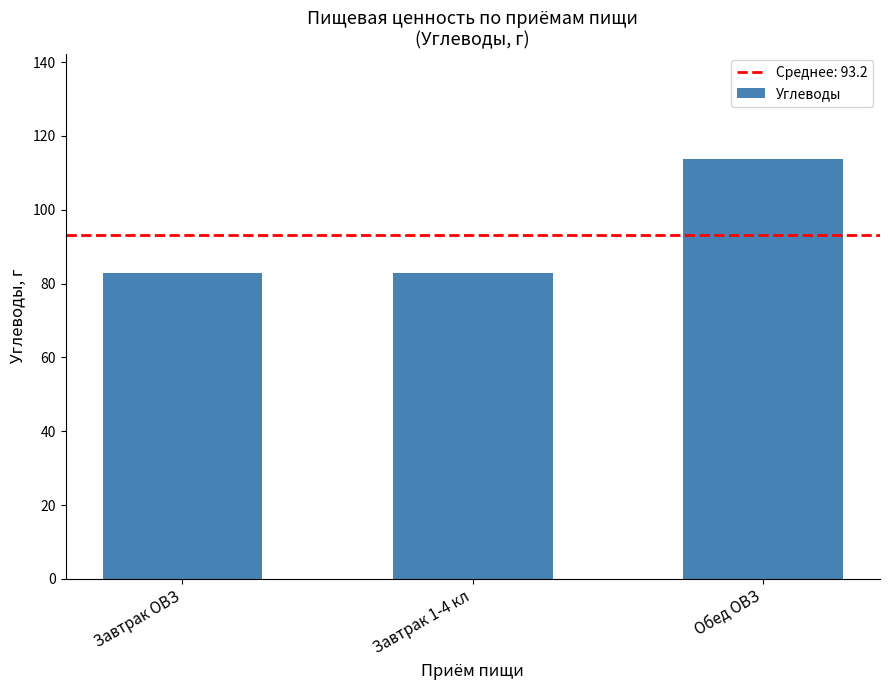

Reading left to right, what are all the values shown in this chart?

82.8	82.8	113.8